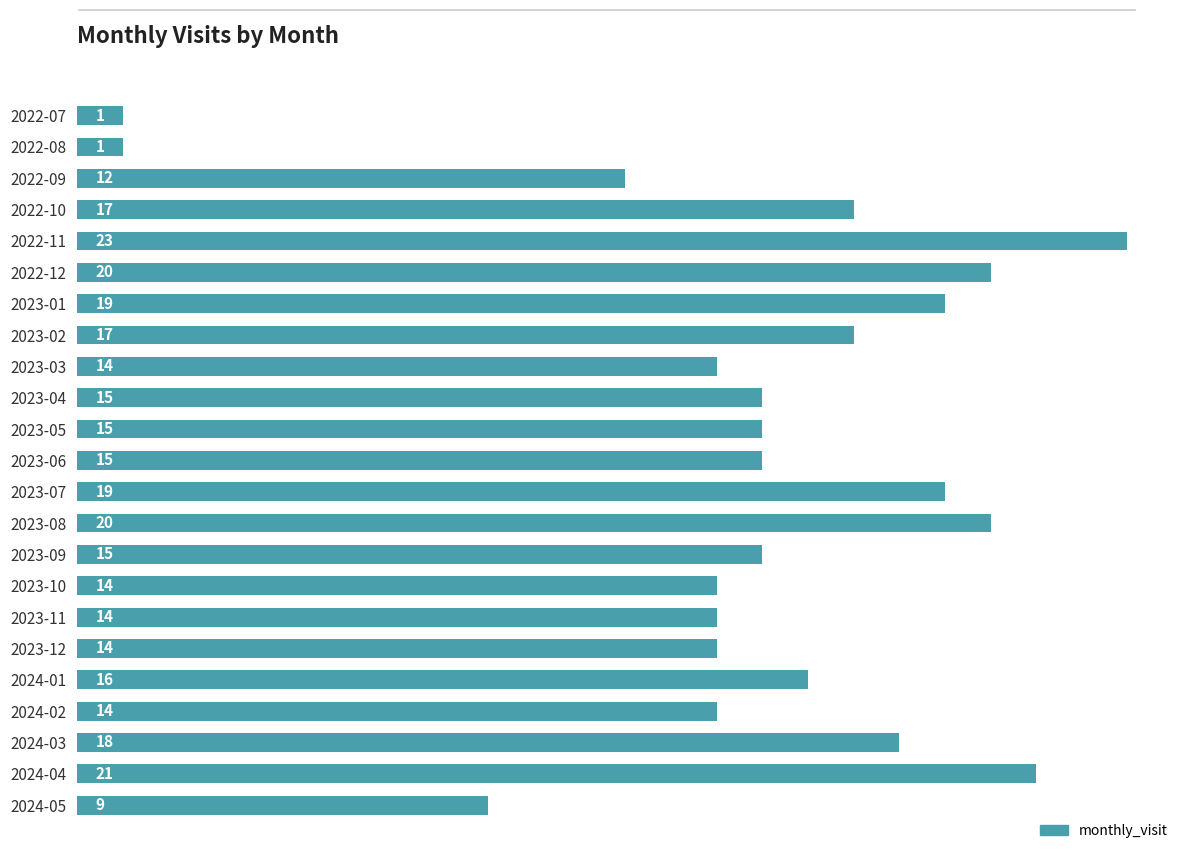

What is the average value?

15